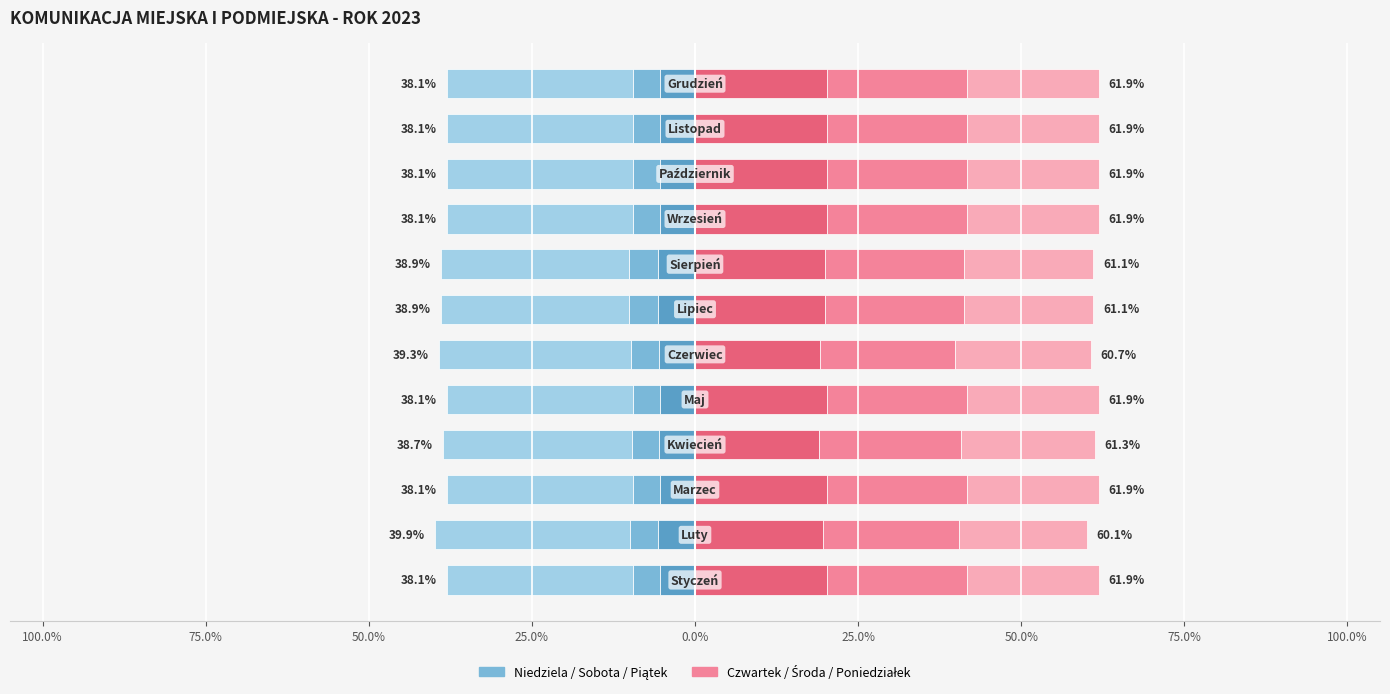

What is the total value across all series at 9?

23.8